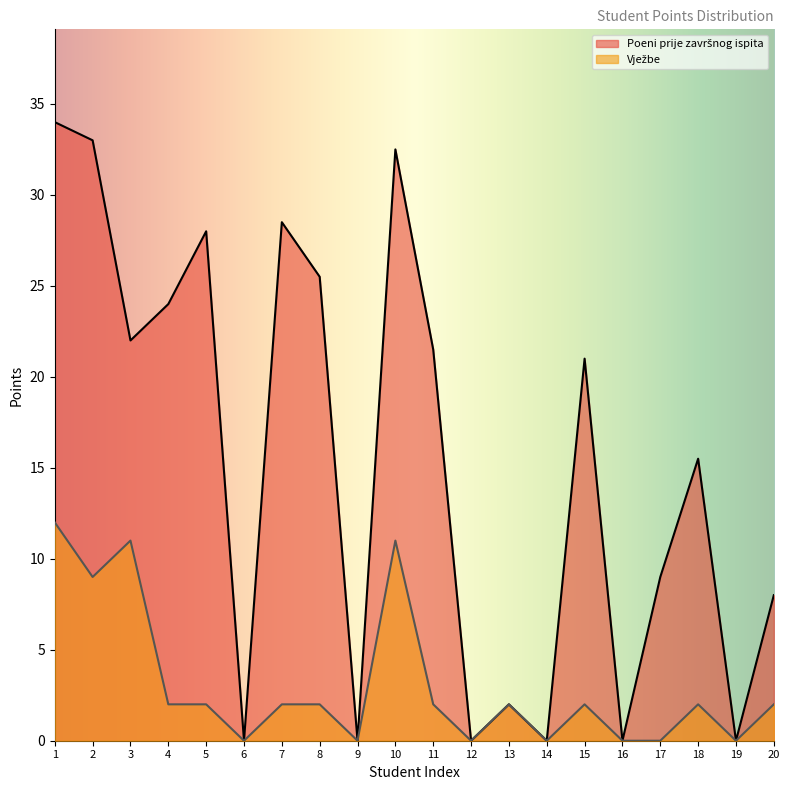

What is the approximate value of Poeni prije završnog ispita at 10?

32.5